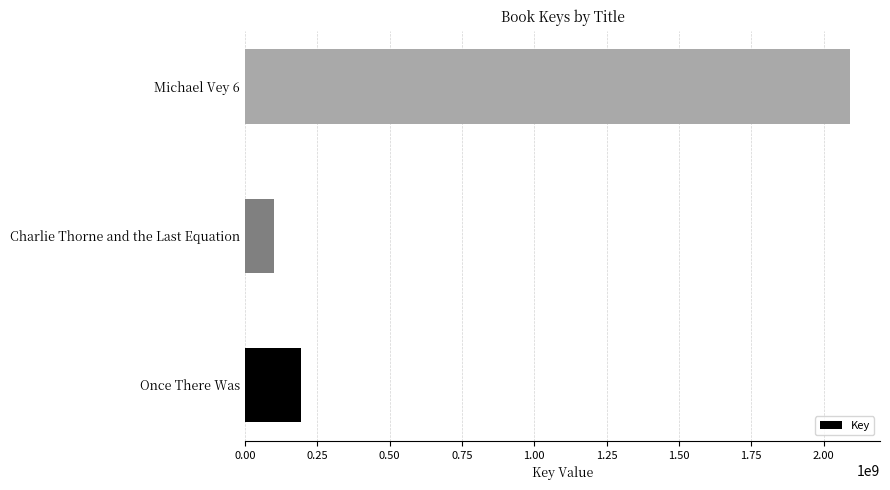

What is the difference between the maximum and minimum values?

1989573566